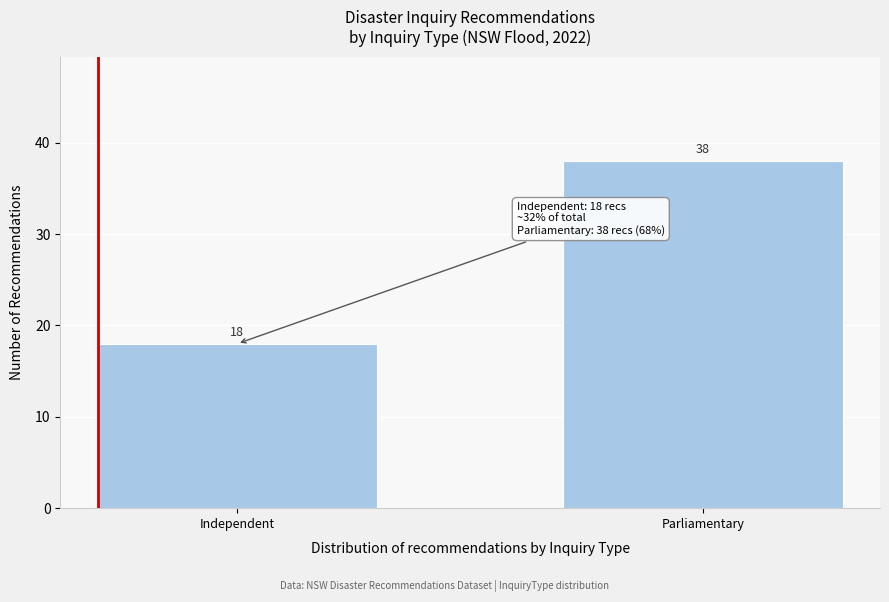

Reading left to right, list all the values displayed in this chart.

Independent=18	Parliamentary=38